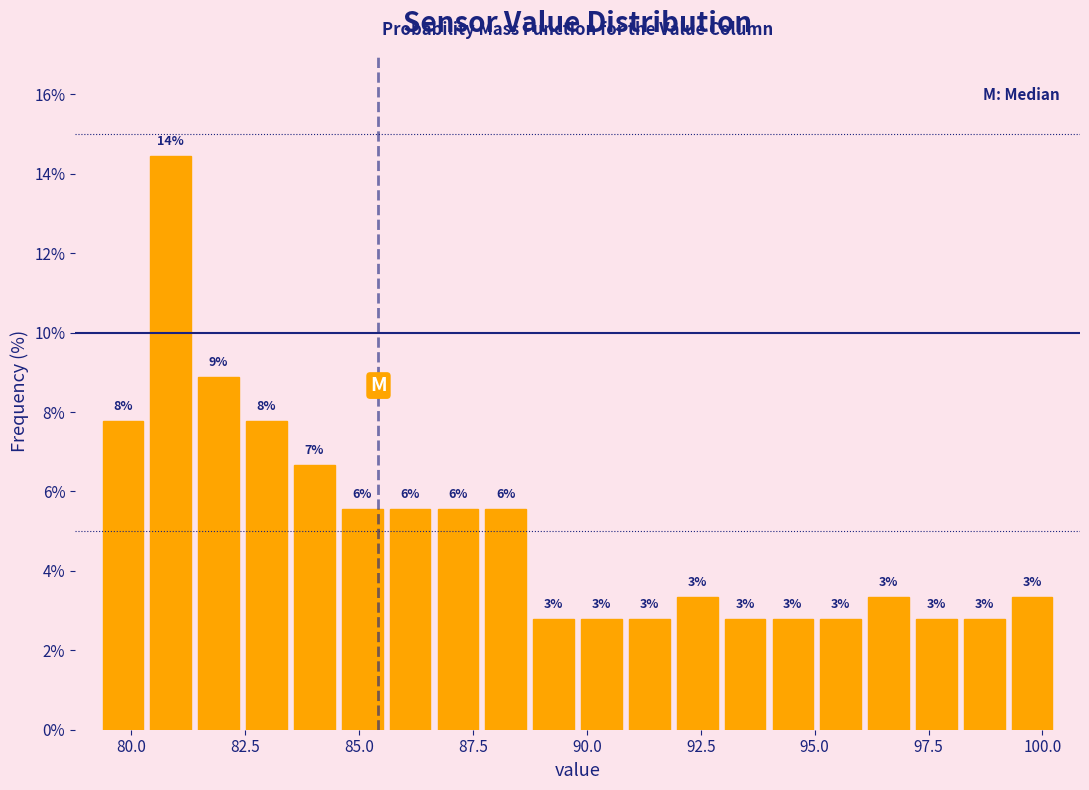

Around what value on the x-axis is the tallest bar? Give the approximate position of its centre, as read against the axis.

81.0